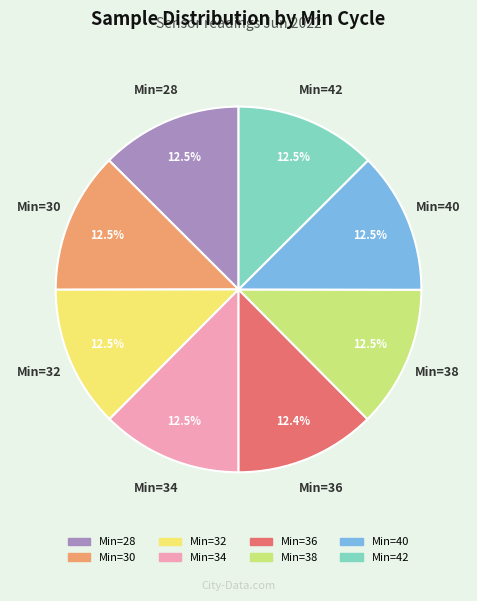

How many segments does this pie chart have?

8